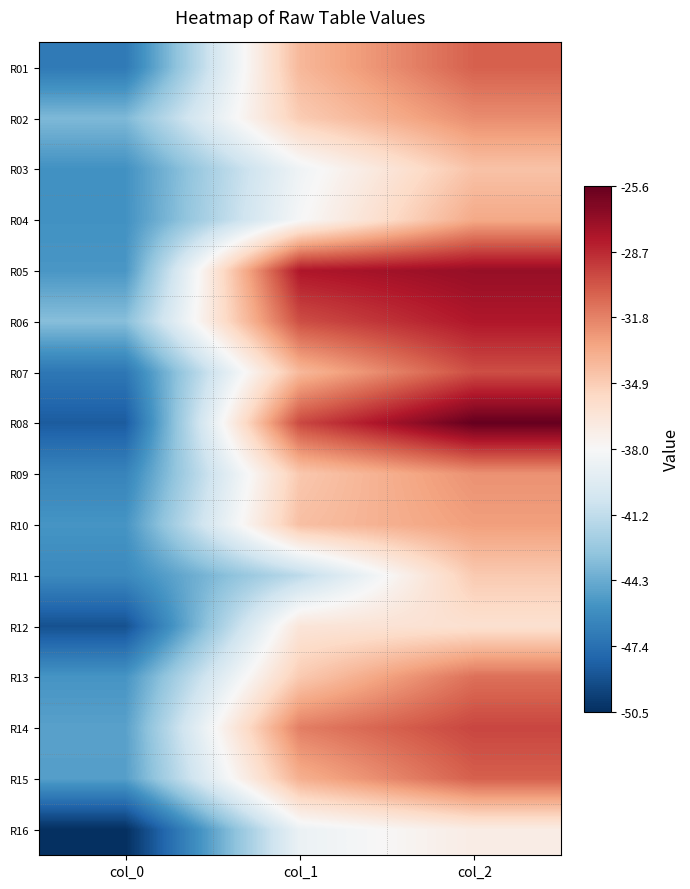

What is the minimum value shown in the chart?

-50.5